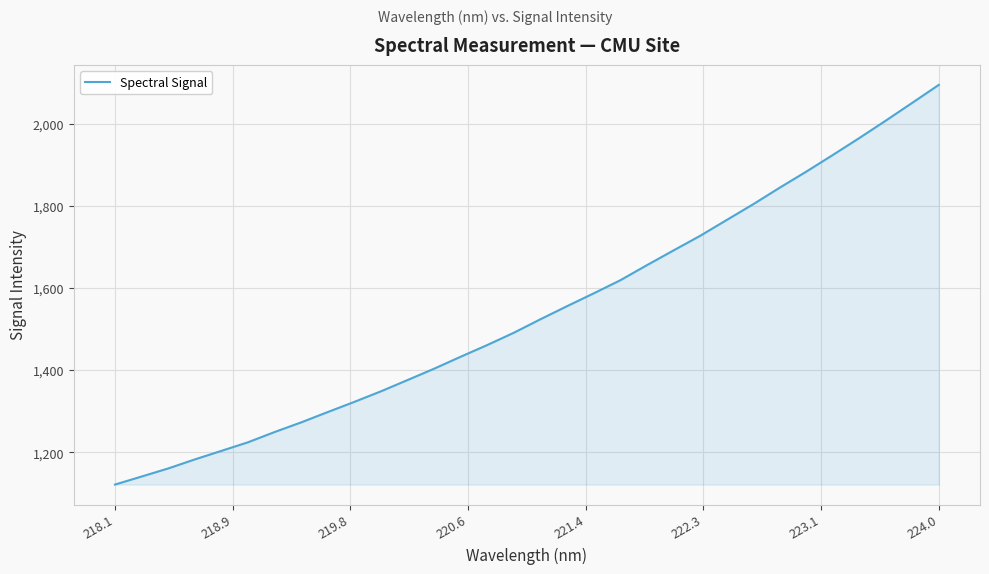

What is the greatest value displayed?

2094.1